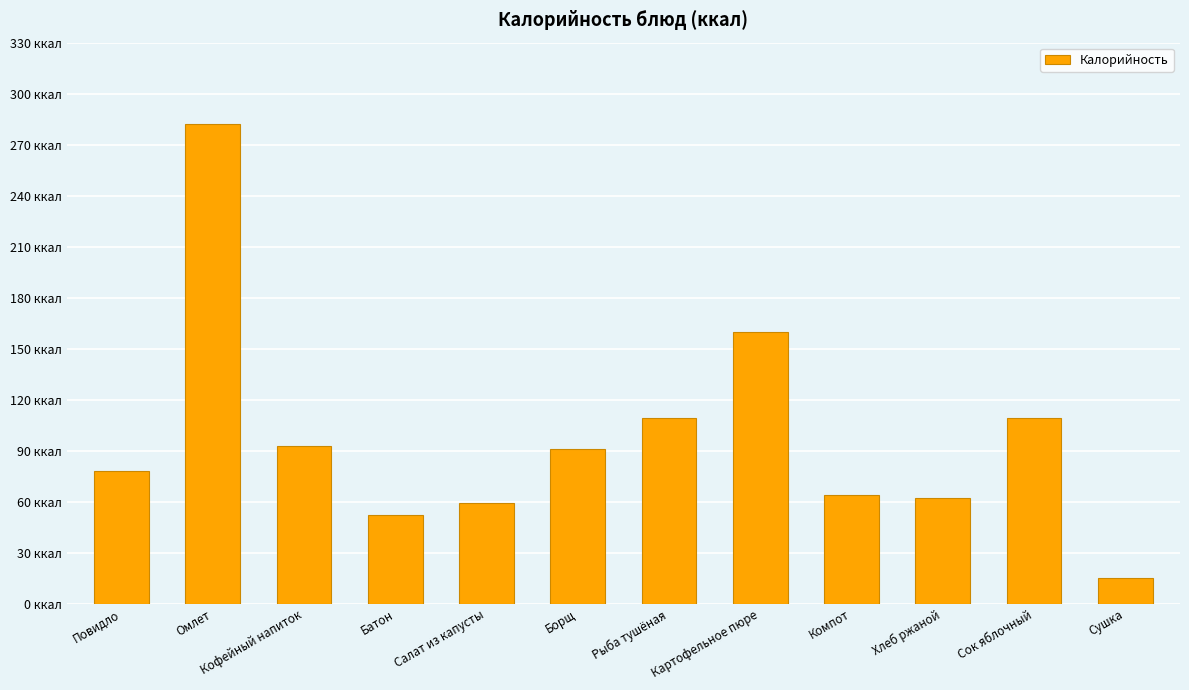

Rank the categories by value from highest to lowest.

Омлет, Картофельное пюре, Рыба тушёная, Сок яблочный, Кофейный напиток, Борщ, Повидло, Компот, Хлеб ржаной, Салат из капусты, Батон, Сушка